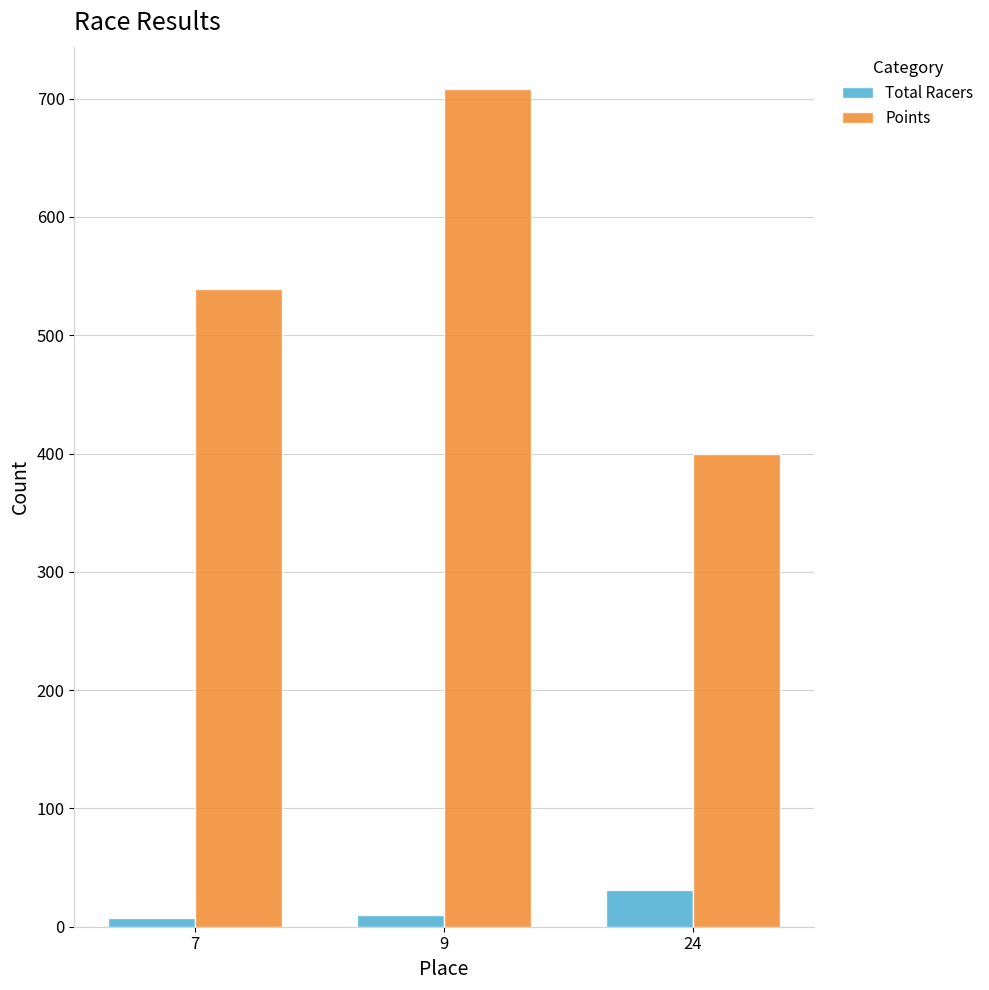

Which category has the highest value in the Total Racers series?

24